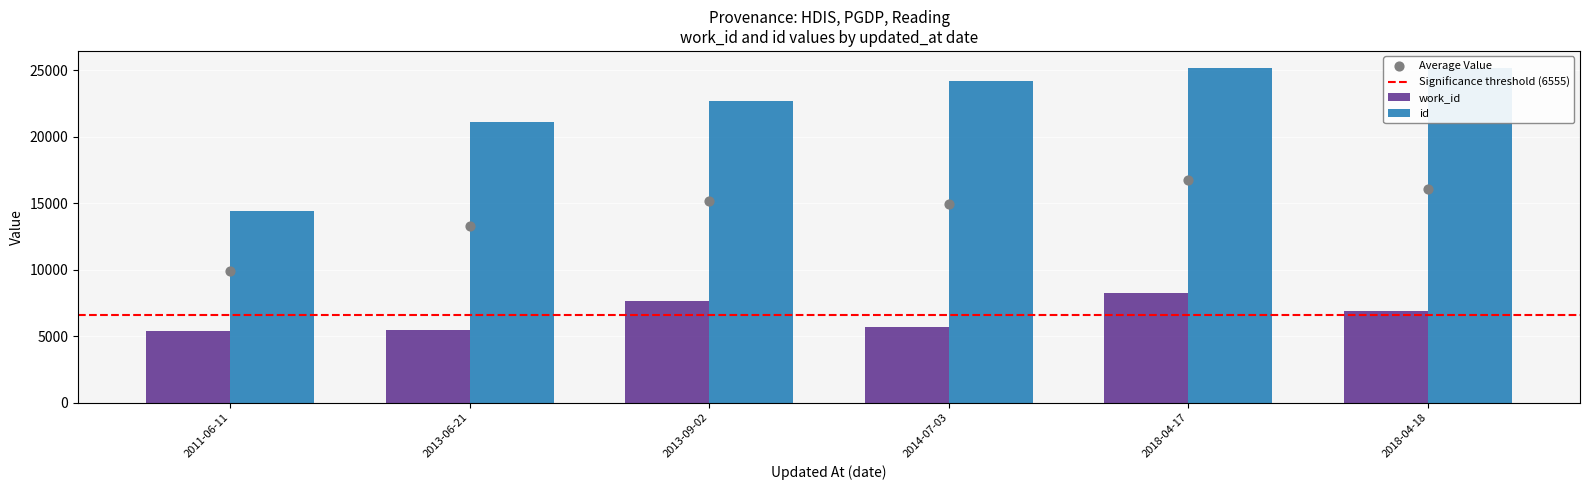

Which series contains the highest Y value?

id